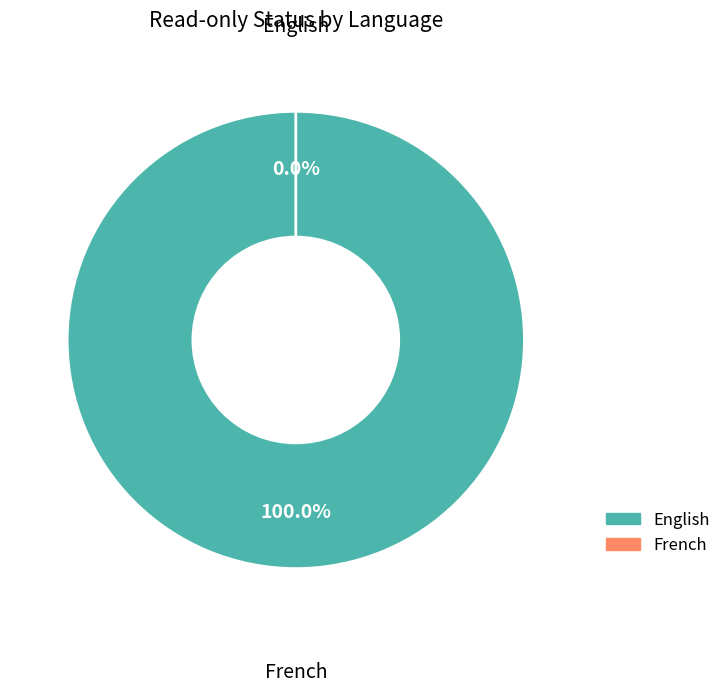

What is the change in value from English to French?

-1